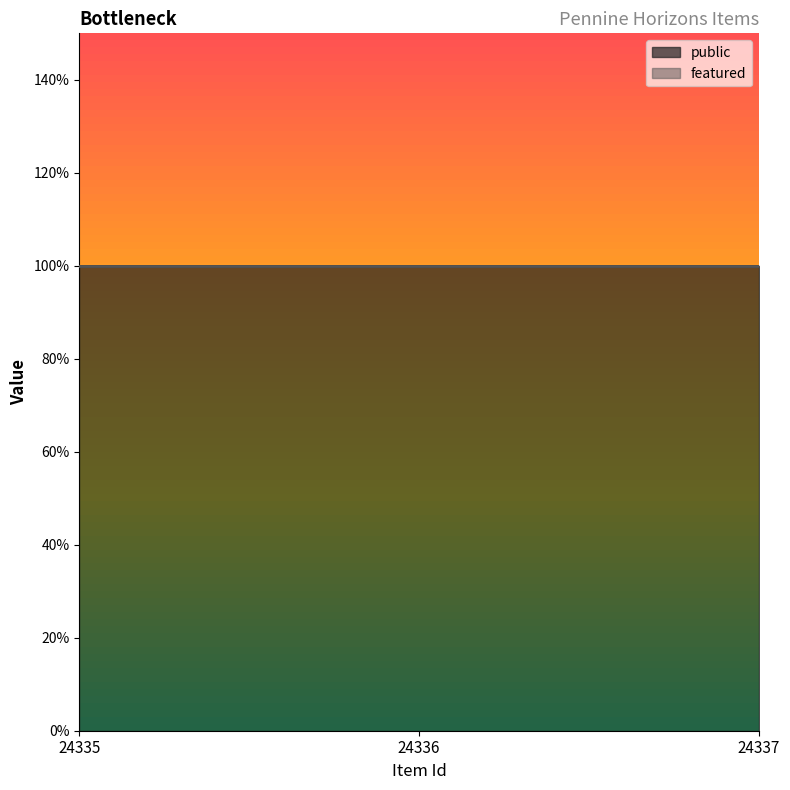

Between 24337 and 24336, which is larger?

24337